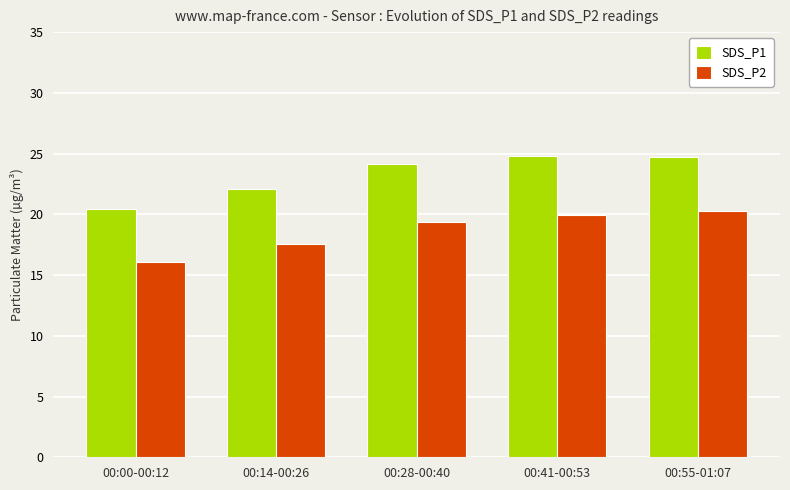

What is the lowest value of the SDS_P1 series?

20.4